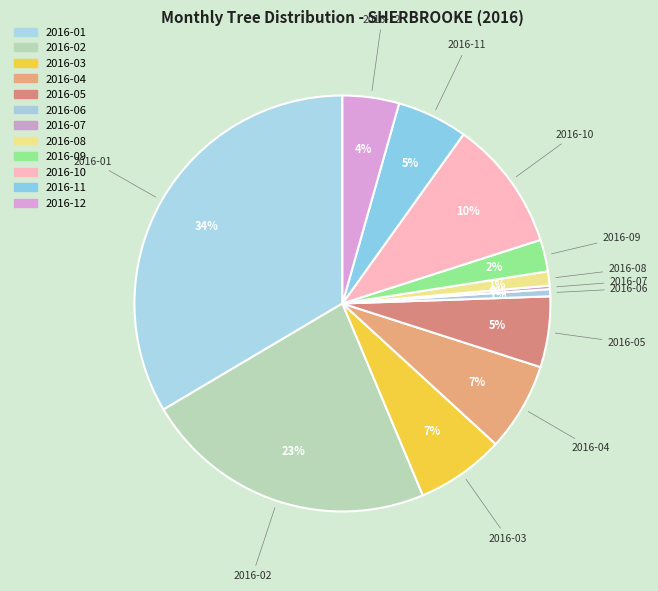

To the nearest percent, what is the combined percentage of 2016-10 and 2016-11?

16%